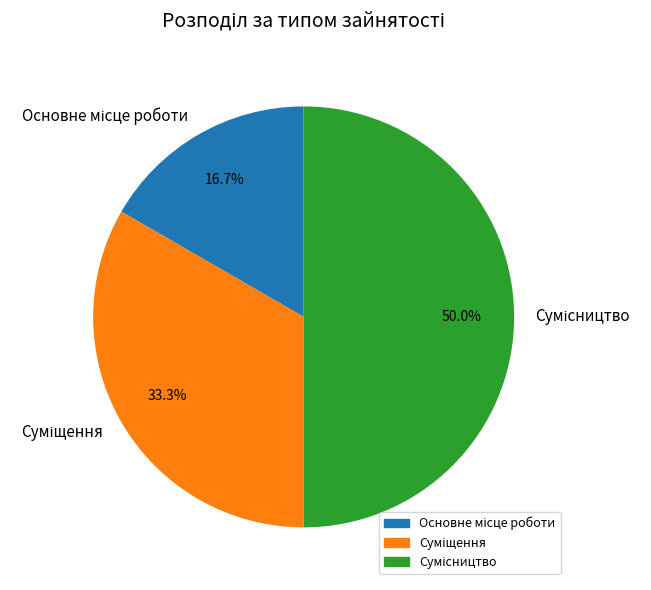

To the nearest percent, what is the combined percentage of Сумісництво and Суміщення?

83%